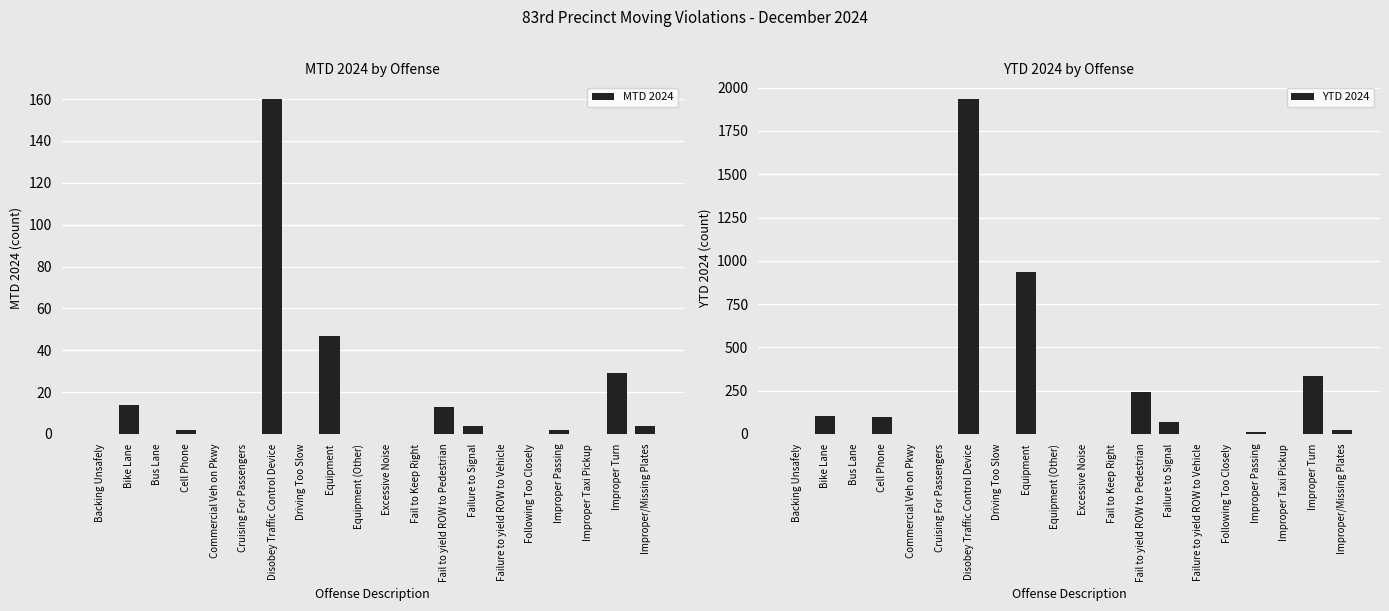

Where does the YTD 2024 series first go above 2?

Bike Lane